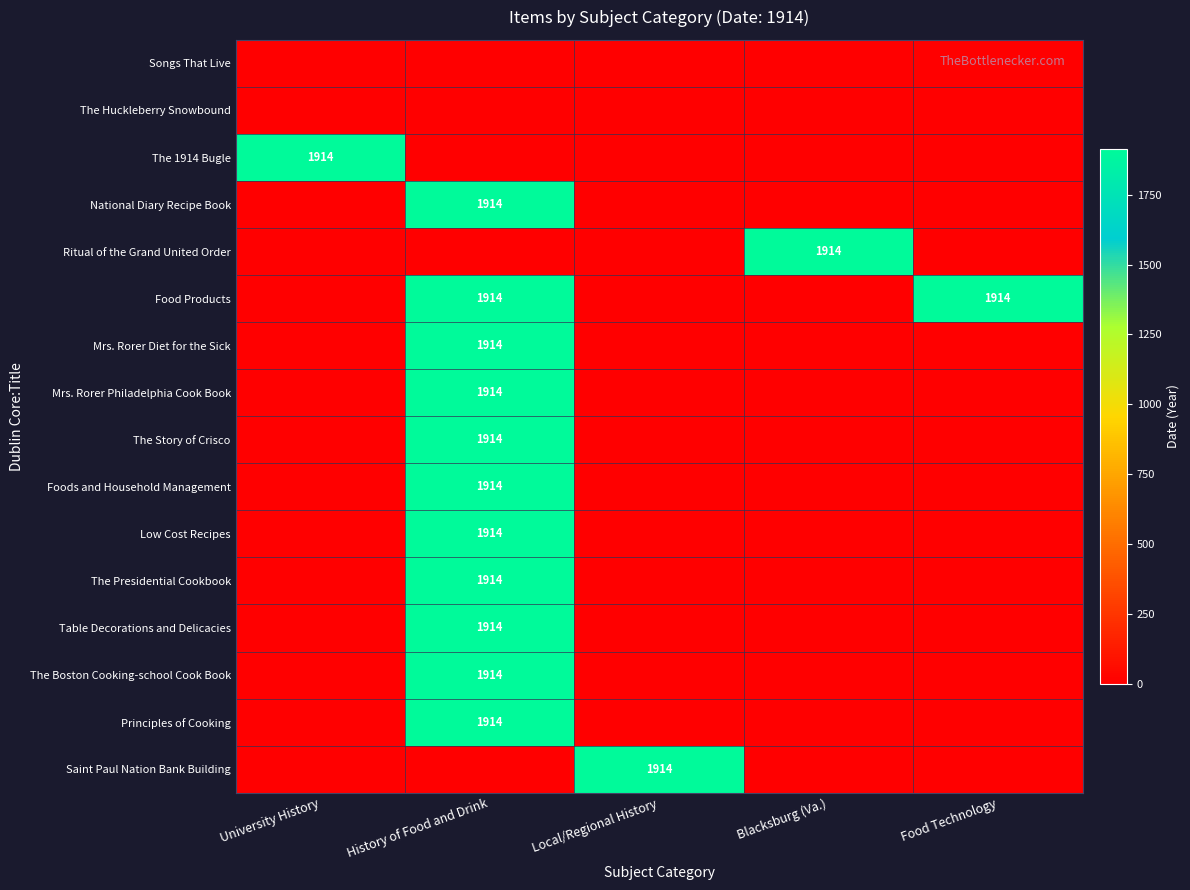

True or false: The 1914 Bugle has a value of 1298 at University History.

False